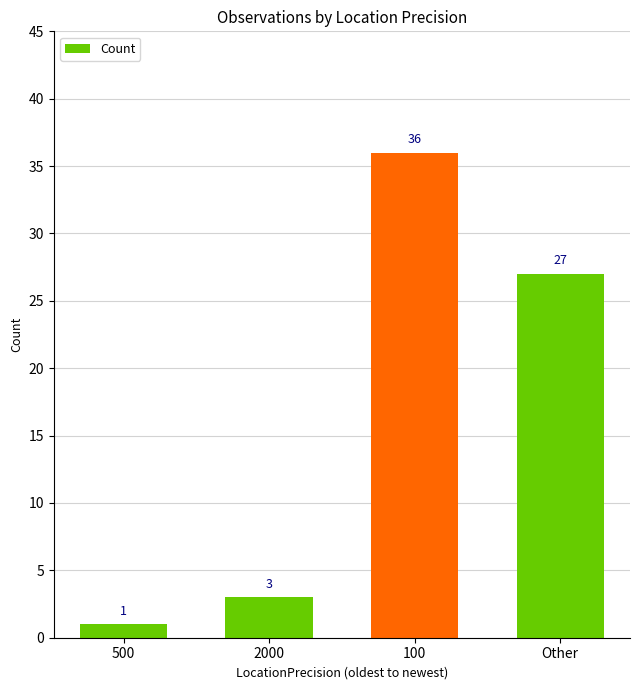

The chart shows a value of 1 at 500. True or false?

True